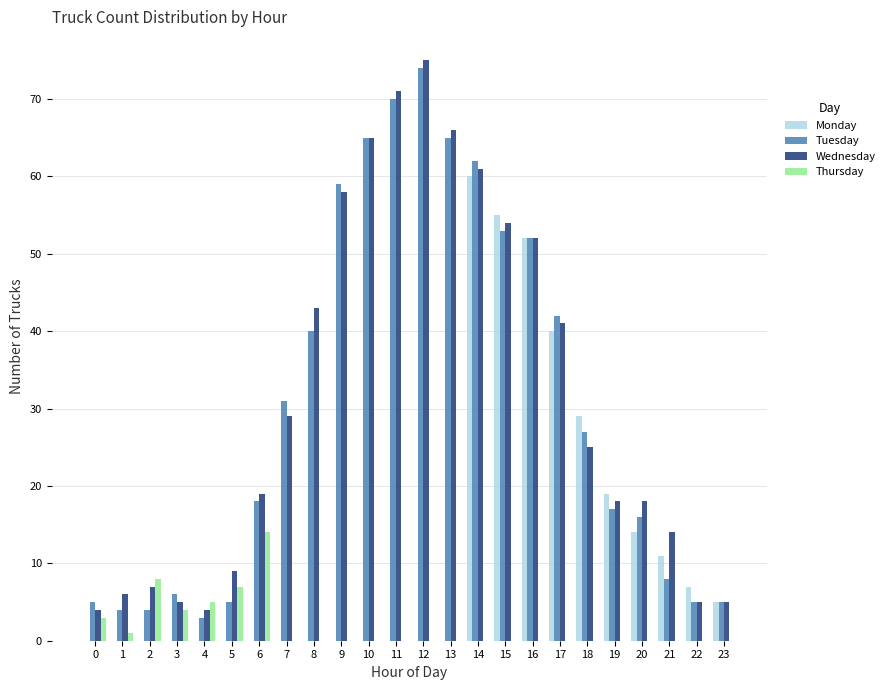

What is the average value of the Wednesday series?

31